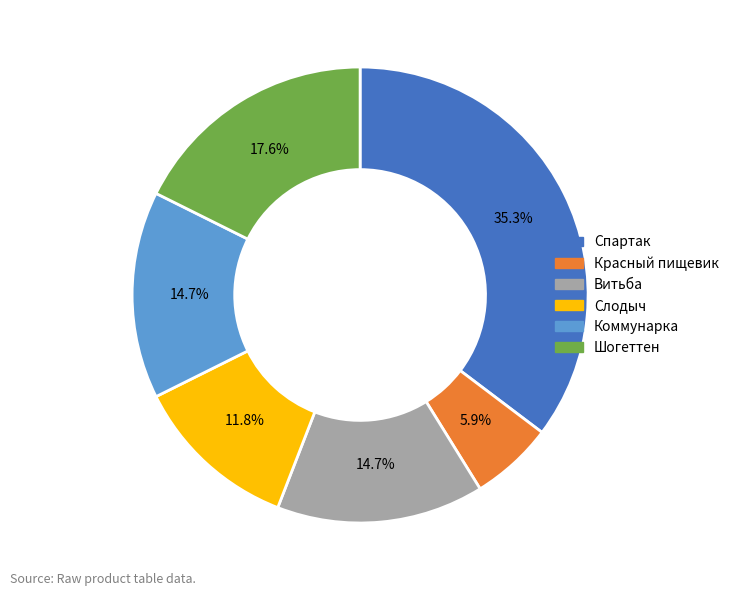

Is there any slice that represents more than half of the pie?

No